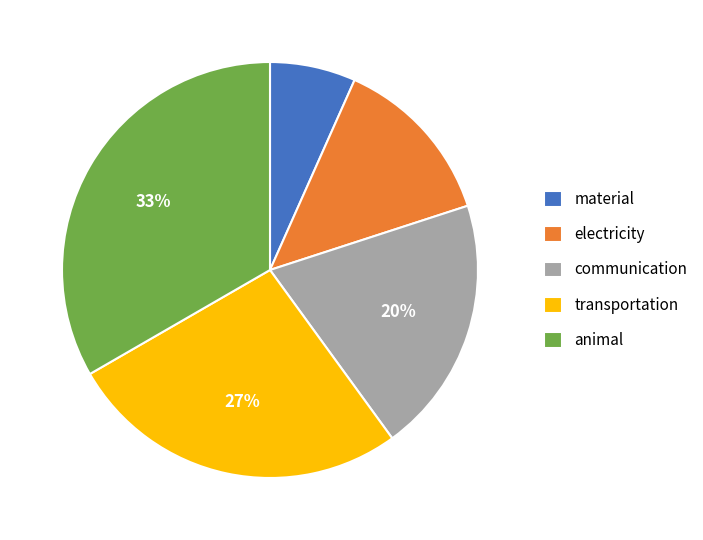

What is the smallest slice in the pie chart?

material